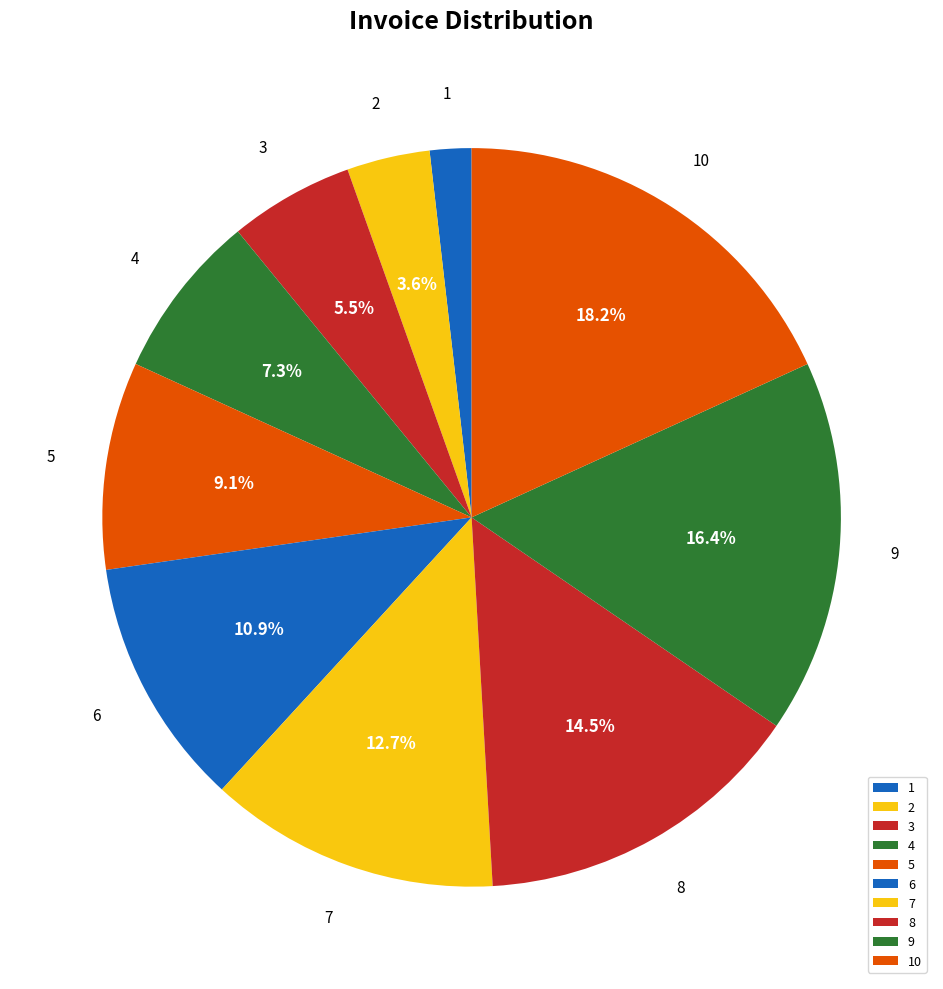

Is the sum of 7 and 10 greater than half?

No